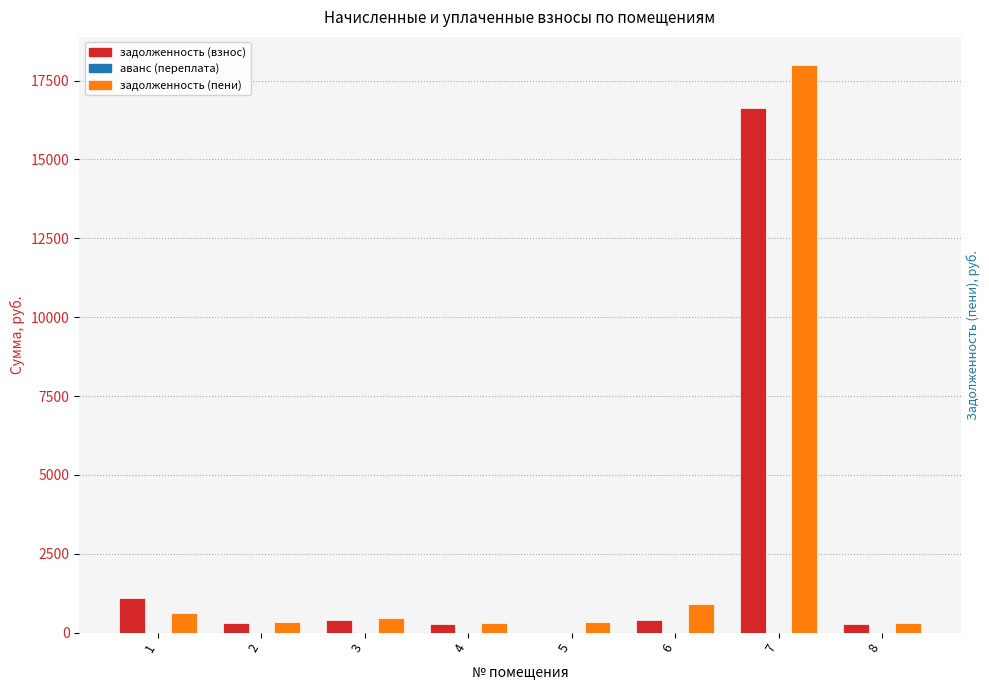

What is the total value across all series at 3?

862.7